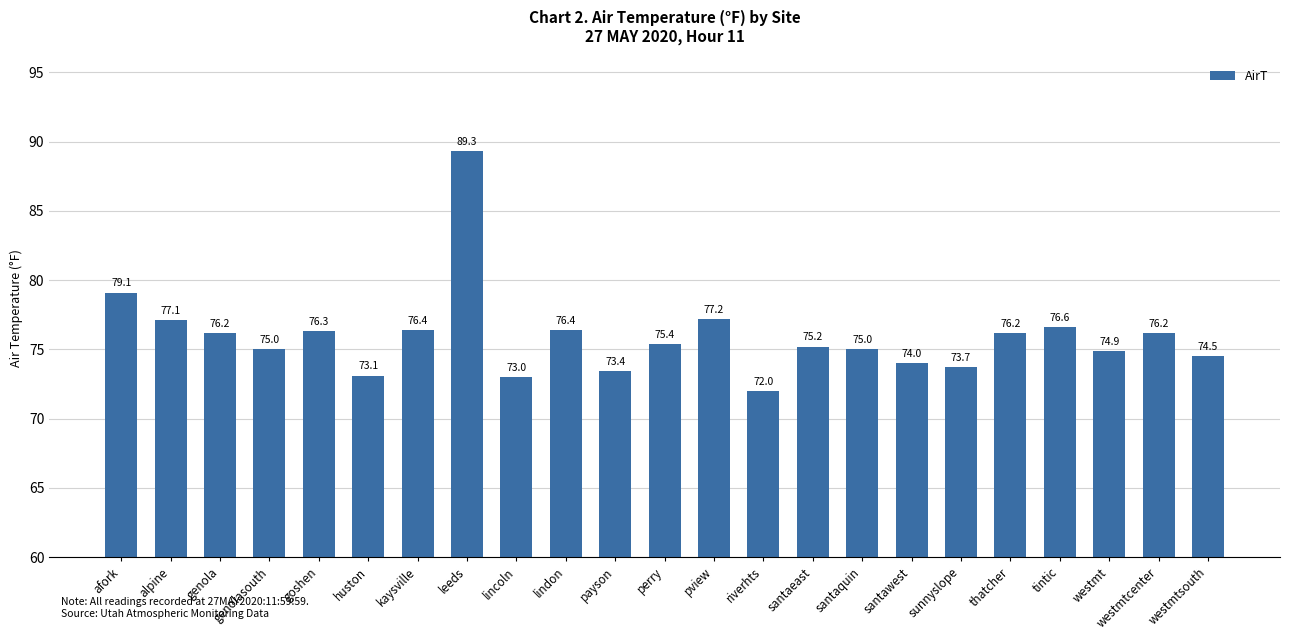

What is the label of the 13th bar from the right?

payson